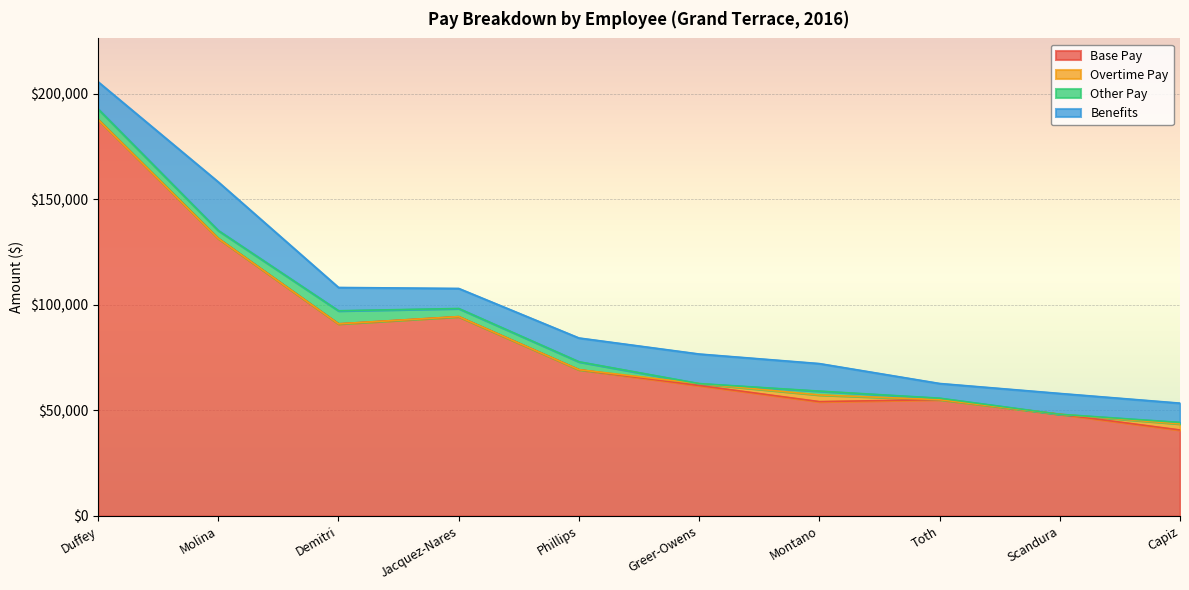

Reading left to right, transcribe all the data shown in this chart.

Base Pay: Duffey=187745.4	Molina=131406.0	Demitri=90981.3	Jacquez-Nares=94398.3	Phillips=69271.3	Greer-Owens=61765.9	Montano=54141.2	Toth=55077.2	Scandura=48154.2	Capiz=40711.5
Overtime Pay: Duffey=0.0	Molina=0.0	Demitri=0.0	Jacquez-Nares=0.0	Phillips=0.0	Greer-Owens=919.8	Montano=3168.5	Toth=0.0	Scandura=0.0	Capiz=2896.9
Other Pay: Duffey=5000.0	Molina=3750.0	Demitri=6196.5	Jacquez-Nares=3844.0	Phillips=3750.0	Greer-Owens=0.0	Montano=1807.1	Toth=692.4	Scandura=0.0	Capiz=691.0
Benefits: Duffey=12845.8	Molina=23001.5	Demitri=11022.9	Jacquez-Nares=9488.8	Phillips=11253.8	Greer-Owens=13997.8	Montano=13039.0	Toth=6963.4	Scandura=9859.4	Capiz=9121.6